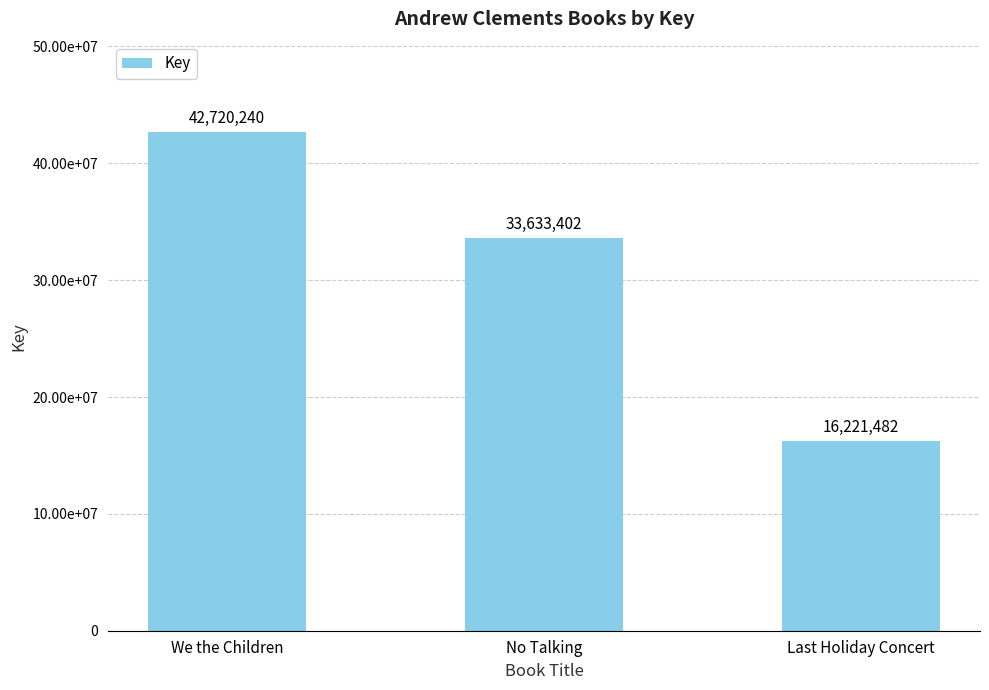

Which has a higher value, No Talking or We the Children?

We the Children